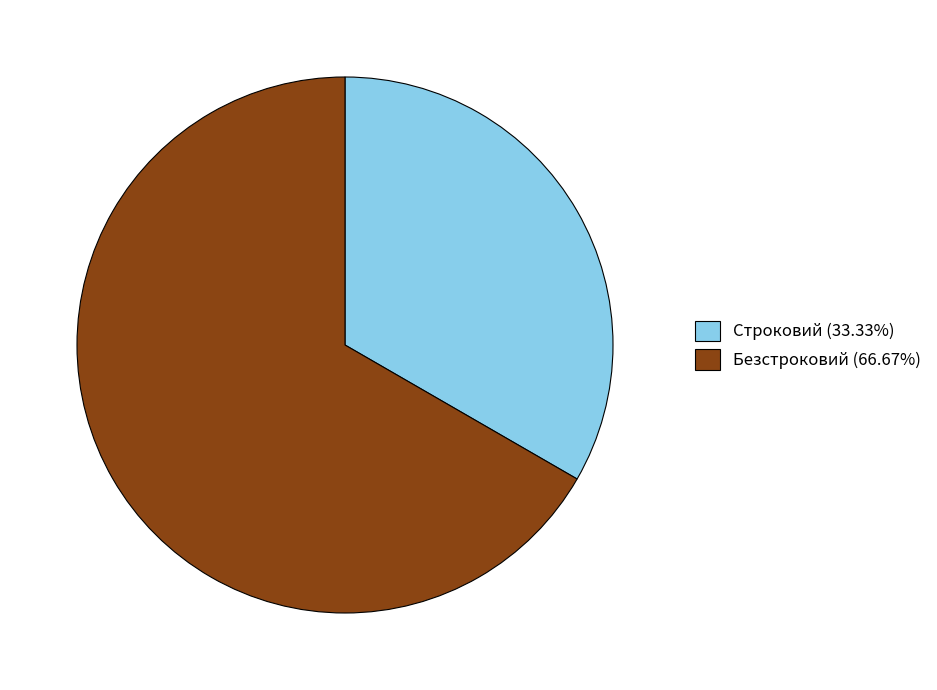

Approximately how many times larger is the value at Безстроковий (66.67%) compared to Строковий (33.33%)?

2.0